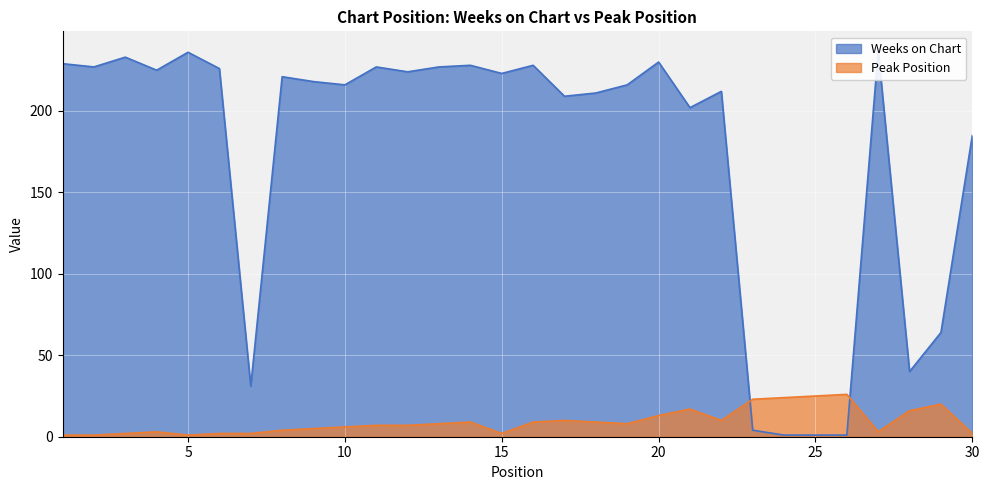

What is the sum of all Peak Position values?

275